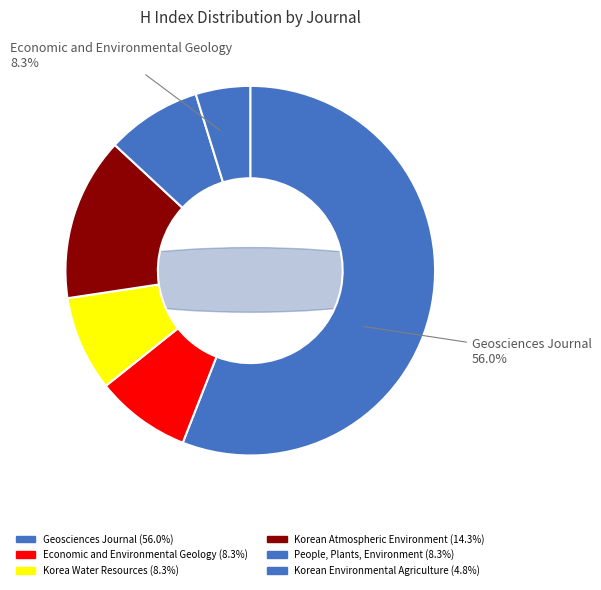

How many segments does this pie chart have?

6